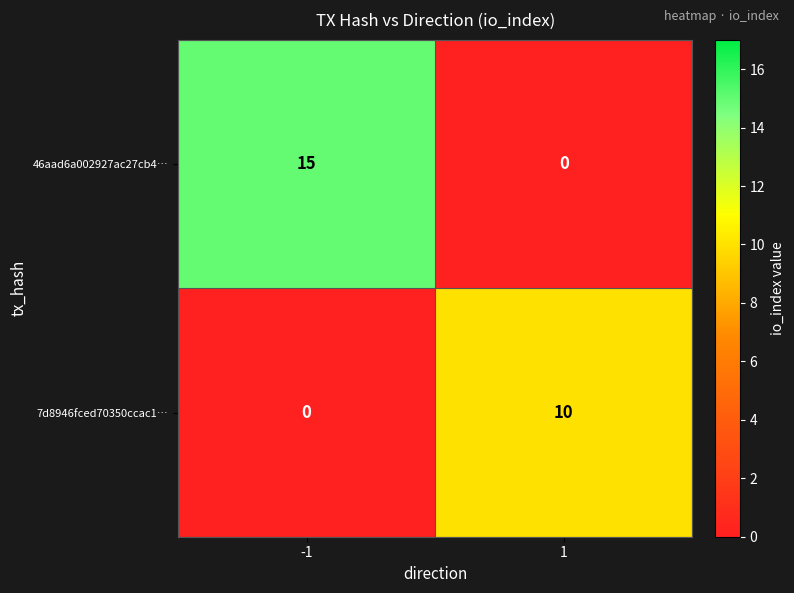

The 46aad6a002927ac27cb4… series shows 15 at -1. True or false?

True